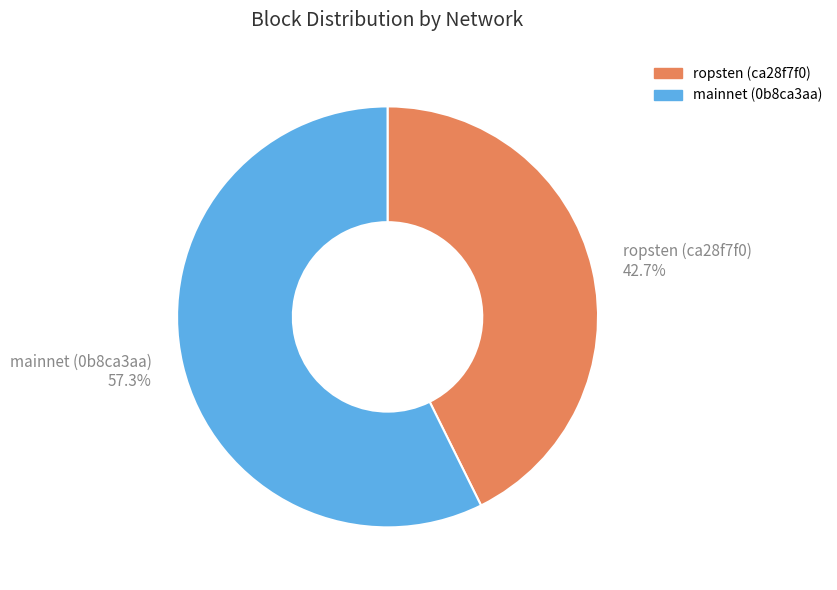

Combined, do ropsten (ca28f7f0) and mainnet (0b8ca3aa) account for over 50%?

Yes